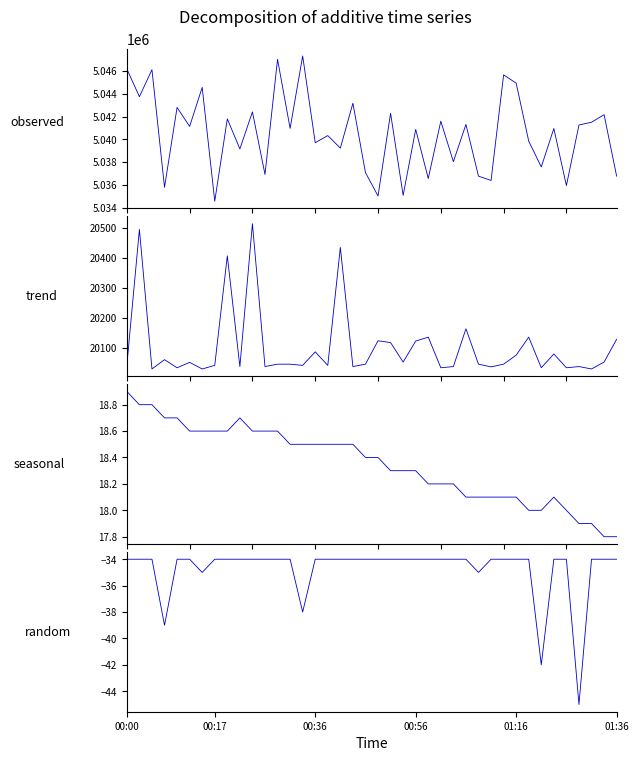

How many values in the Samples series exceed 5040965?

19